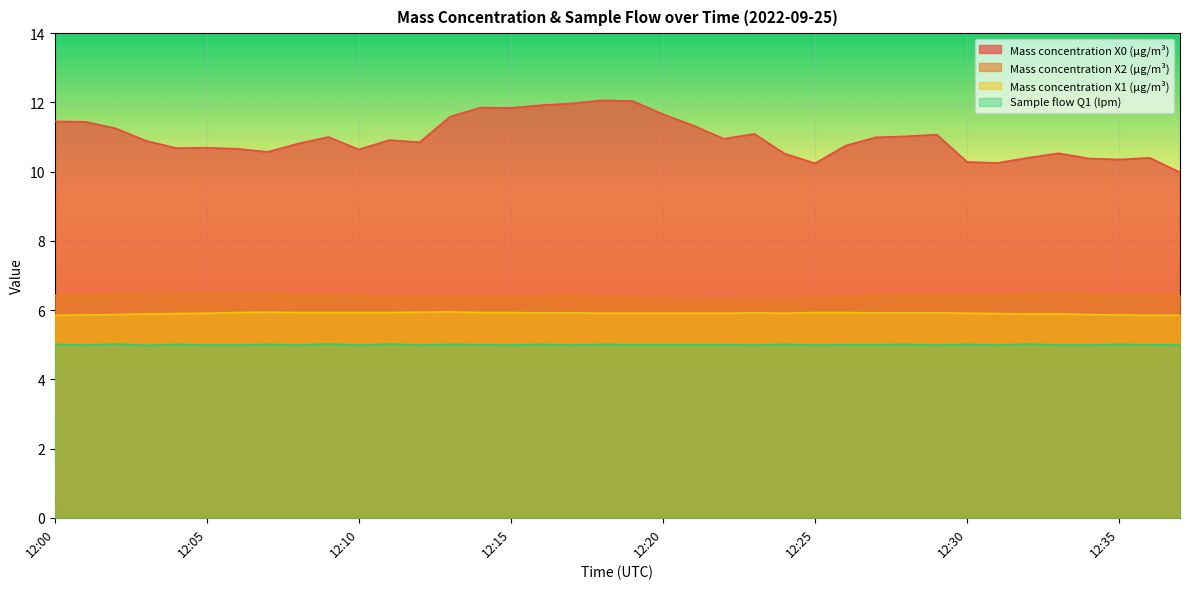

True or false: Sample flow Q1 (lpm) and Mass concentration X2 (μg/m³) cross at least once.

False